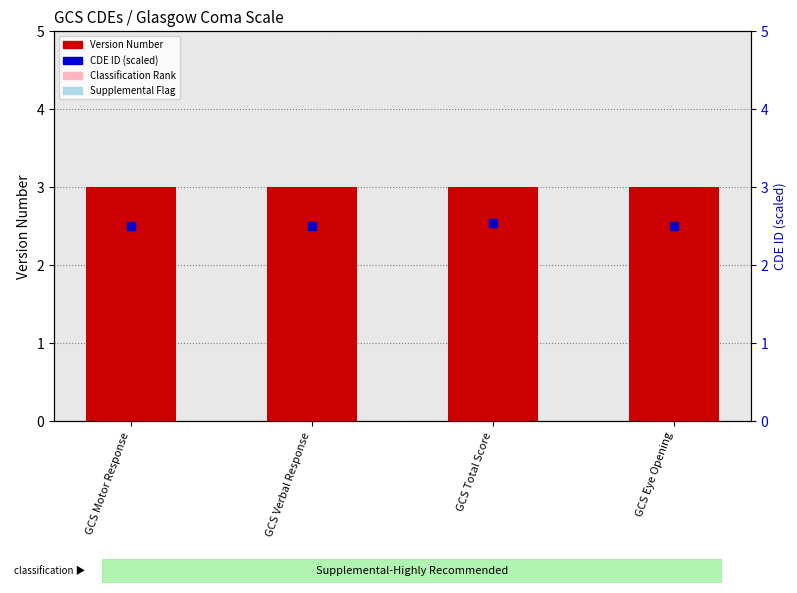

Which series has the largest total across all categories?

Version Number